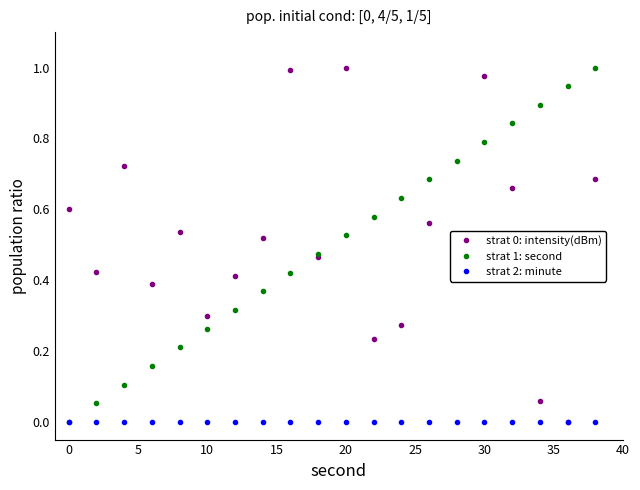

True or false: strat 1: second has more than 2 points higher than both neighbors.

False